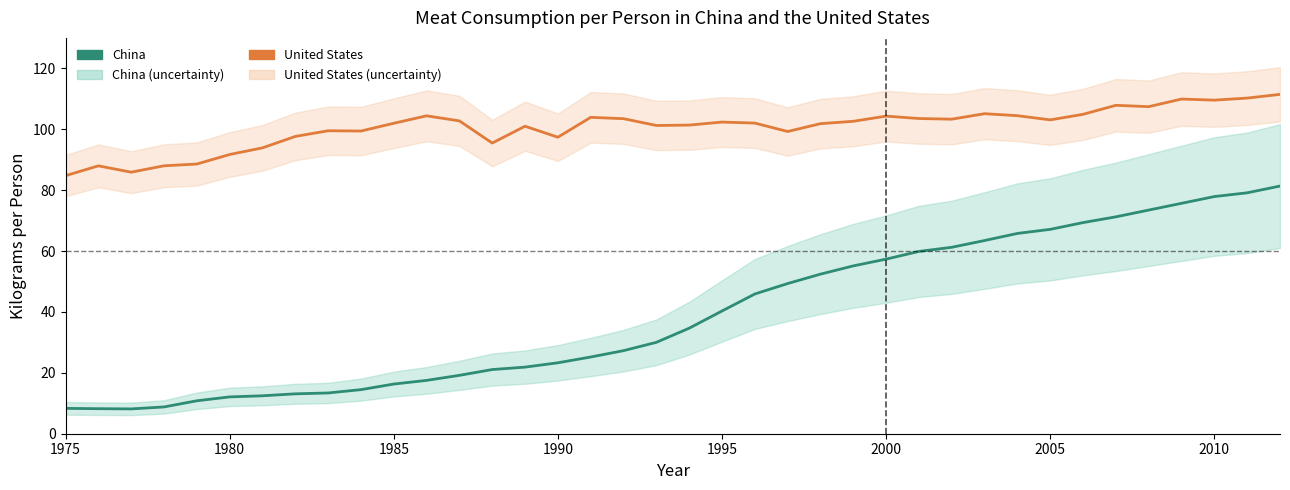

True or false: China and United States cross at least once.

False